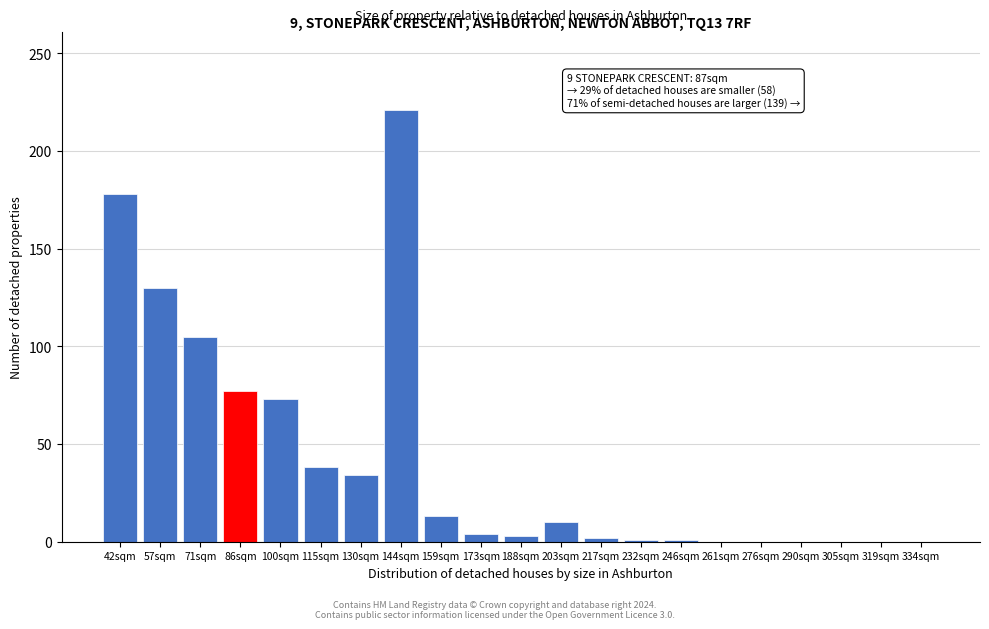

At which category does the chart reach its peak across all series?

144sqm